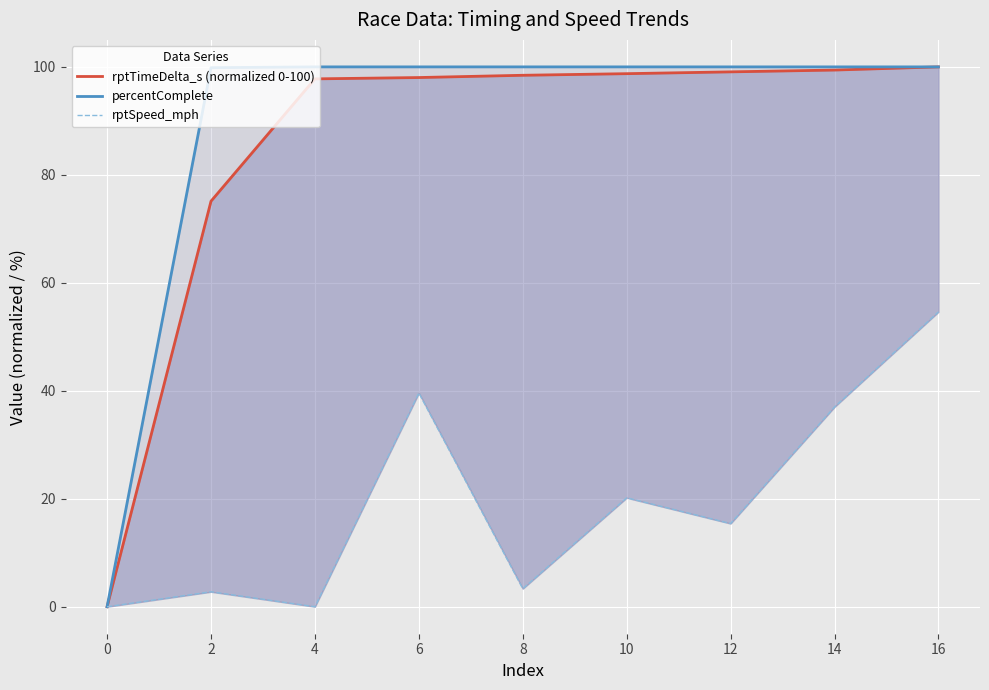

True or false: rptSpeed_mph and percentComplete cross at least once.

False